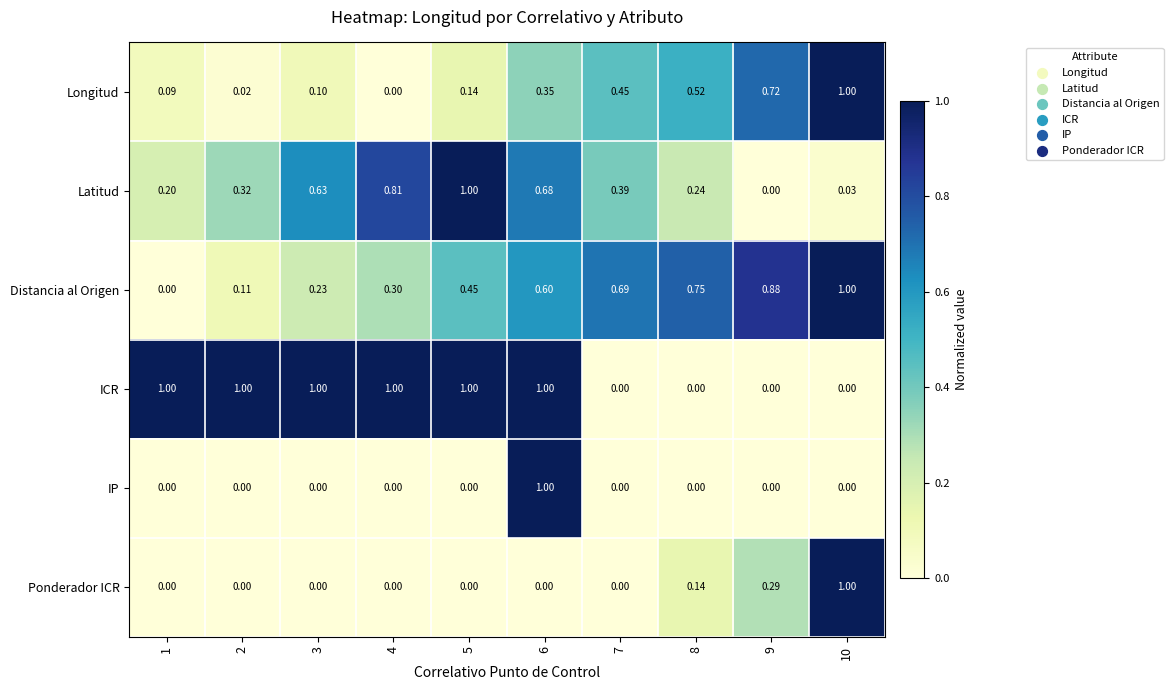

Which series has the largest total across all categories?

ICR